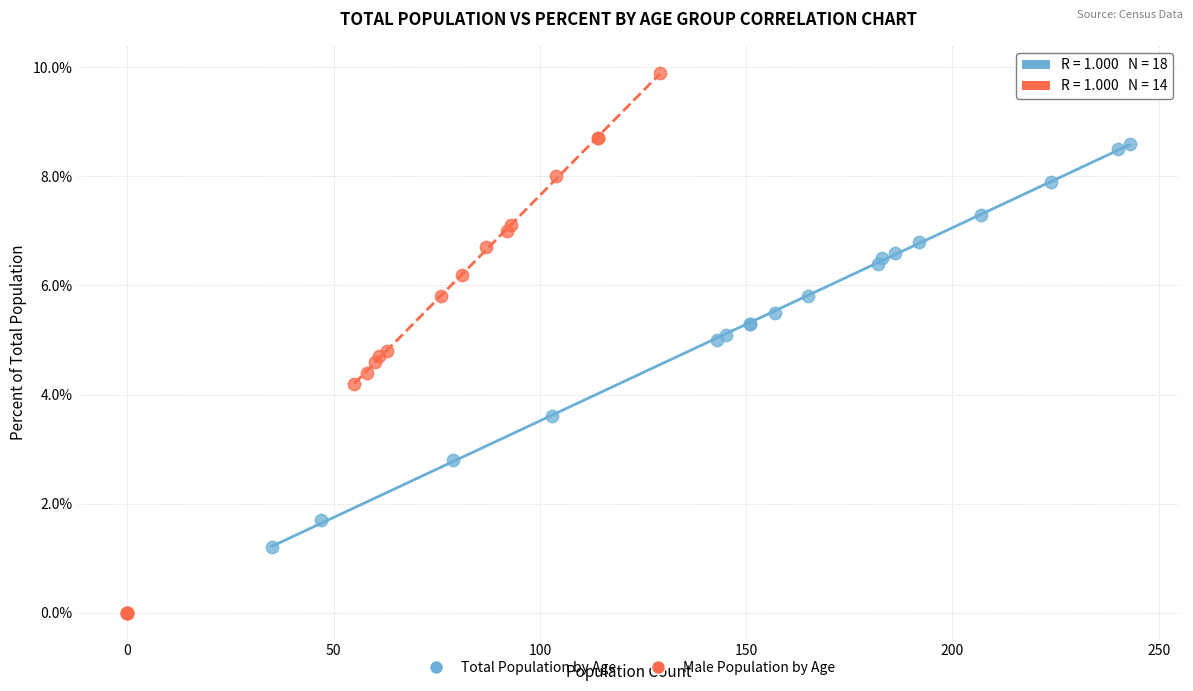

What are all the series names shown in the legend?

Total Population by Age, Male Population by Age